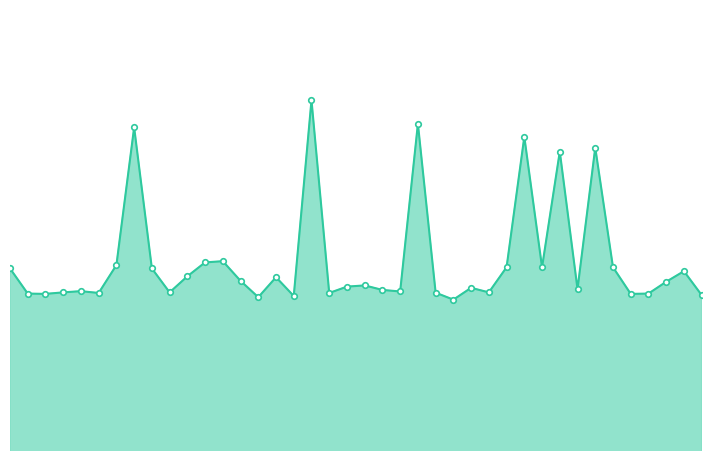

Is this an area chart (filled region under the line)?

Yes